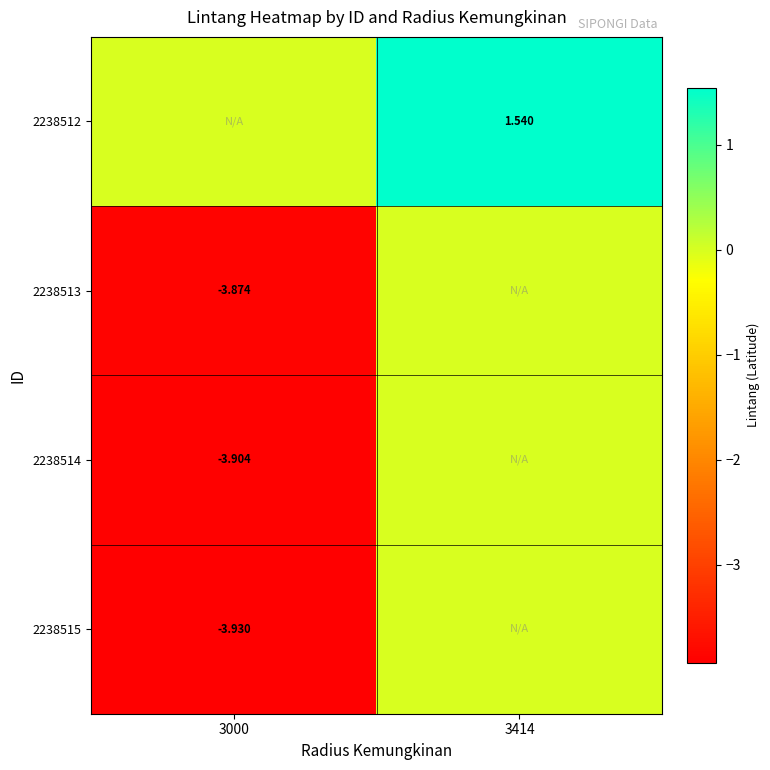

What is the total value across all series at 3414?

1.5